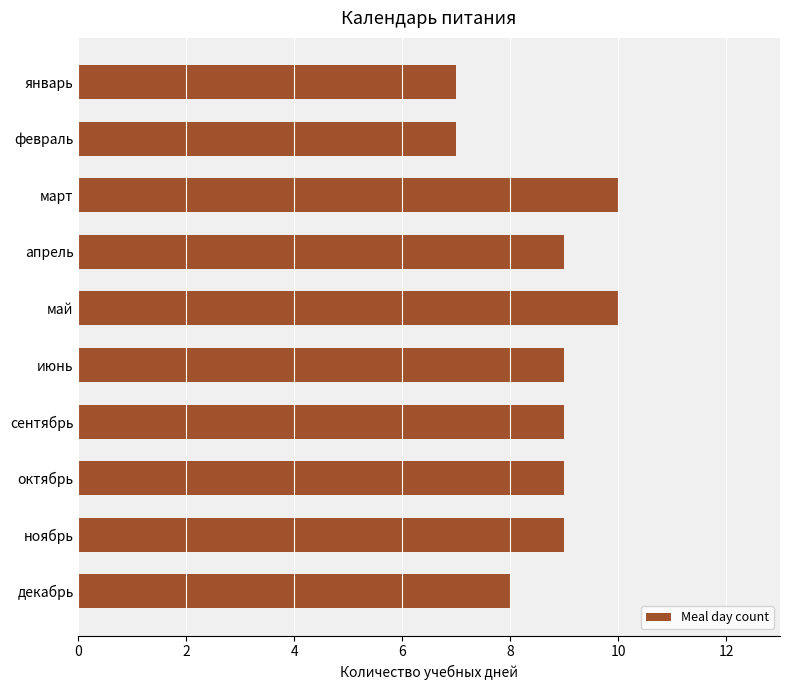

What is the difference between the second highest and minimum values?

3